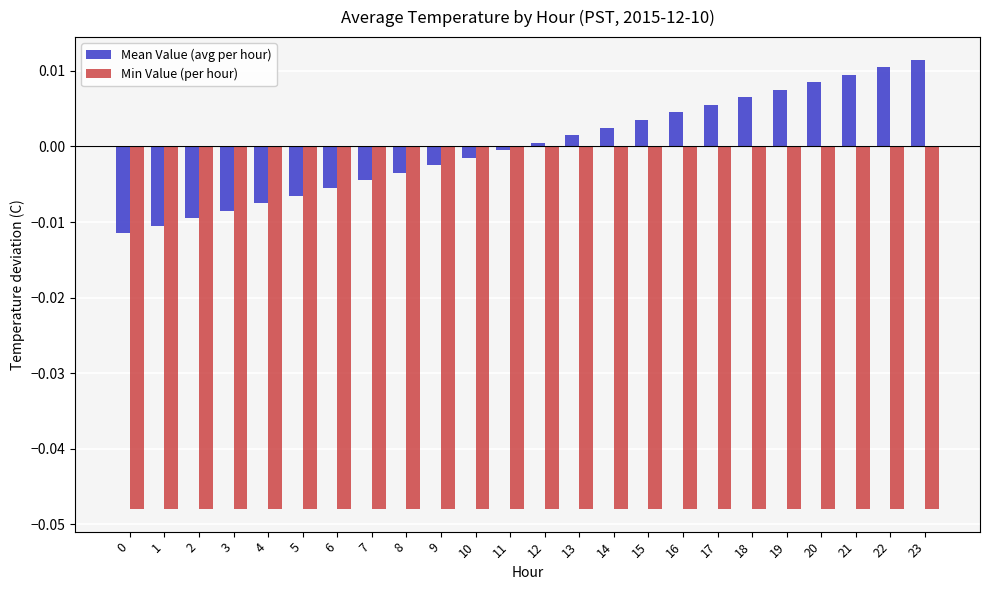

How many data points in Mean Value (avg per hour) are above 0?

12